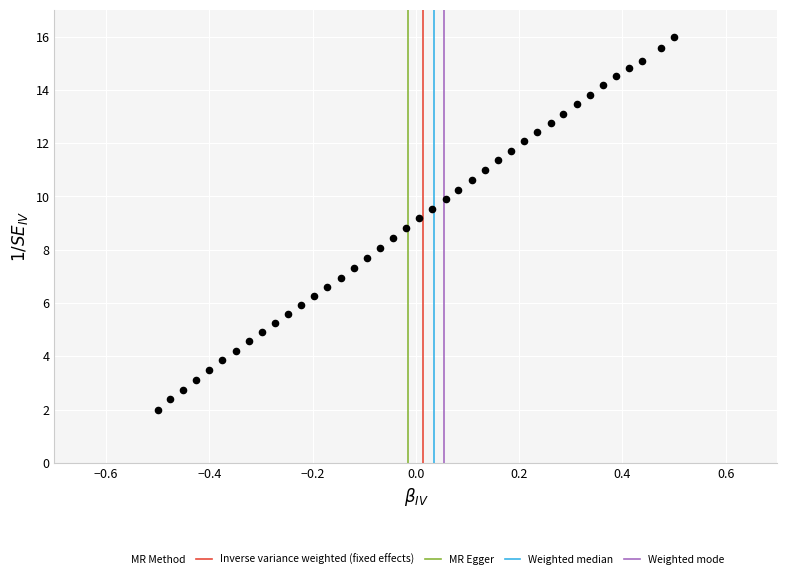

What is the range of X values (max minus min)?

1.0